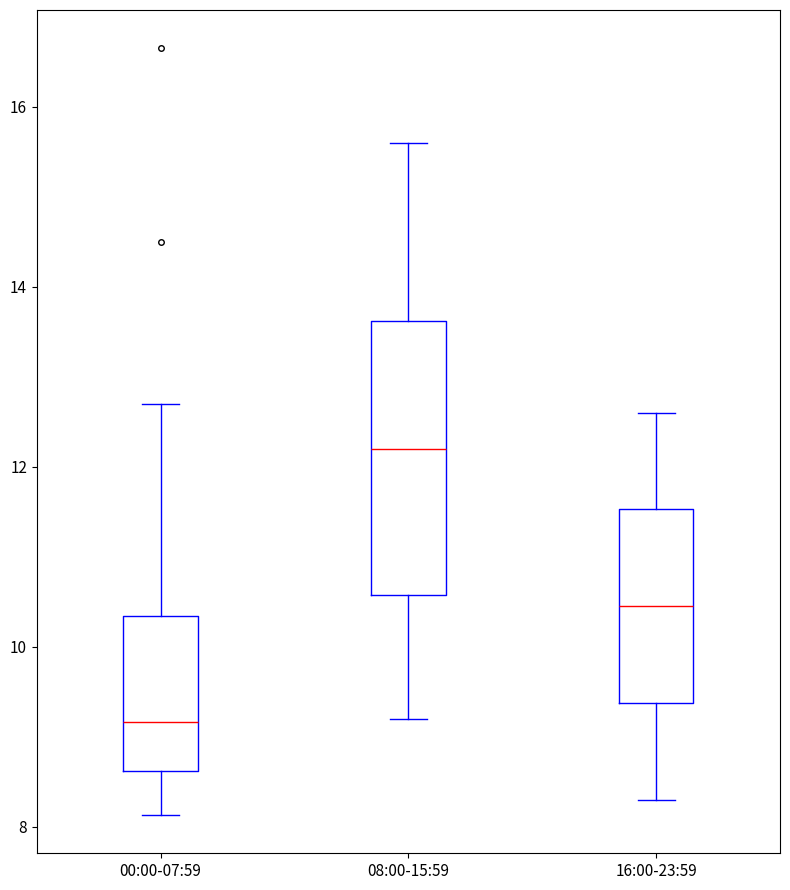

Reading left to right, transcribe this box plot: for each box, give where its median line is, the range the box spans, and where its two whiskers end, as read against the y-axis. The values are not printed on the chart, so give them approximately, as read against the axis.

00:00-07:59: median 9.2, box 8.6 to 10.4, whiskers 8.2 to 12.8
08:00-15:59: median 12.2, box 10.6 to 13.6, whiskers 9.2 to 15.6
16:00-23:59: median 10.4, box 9.4 to 11.6, whiskers 8.4 to 12.6